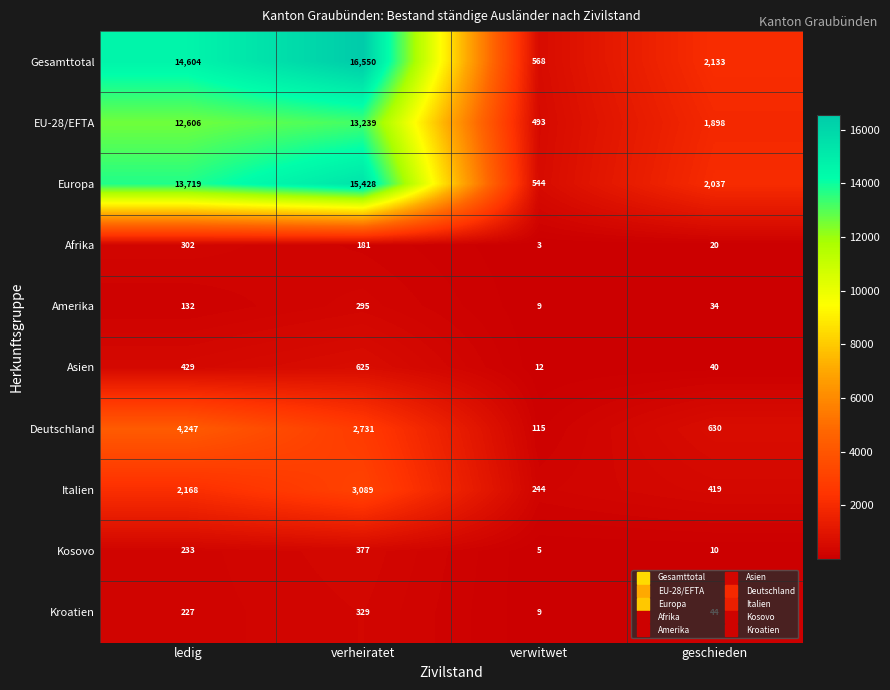

At how many categories does at least one series exceed 3738?

2